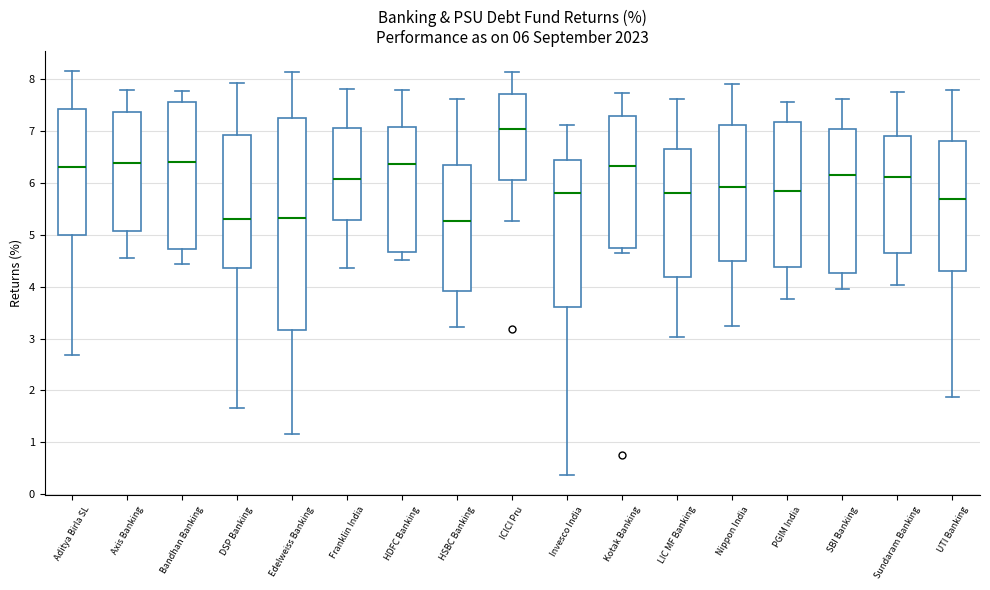

Which box's median line is the highest?

ICICI Pru